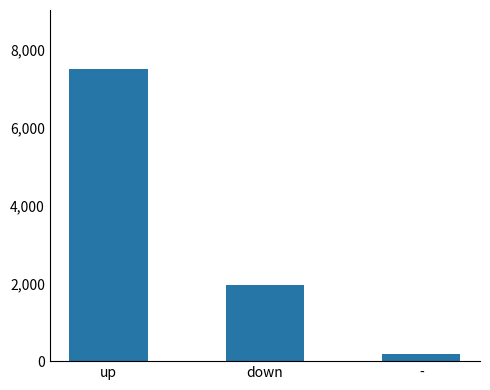

List the labels in order of value, smallest first.

-, down, up